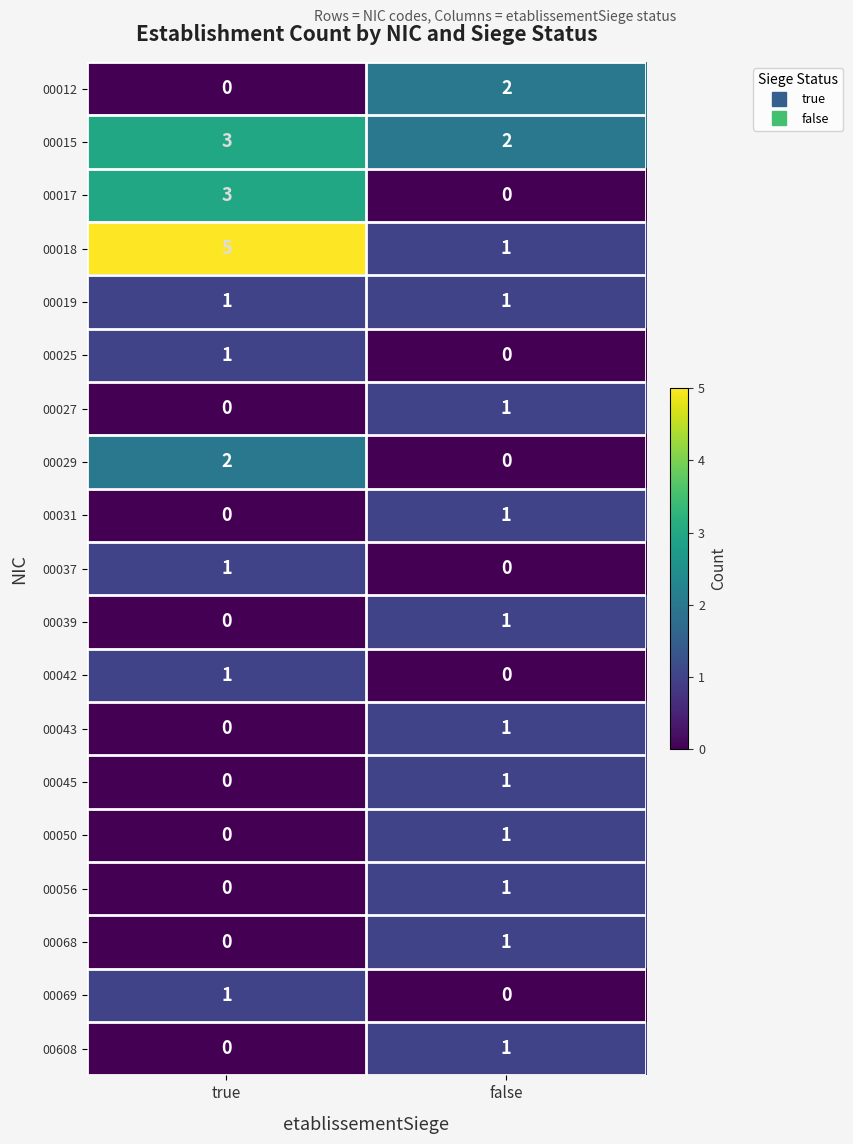

Which category has the highest value across all series?

true